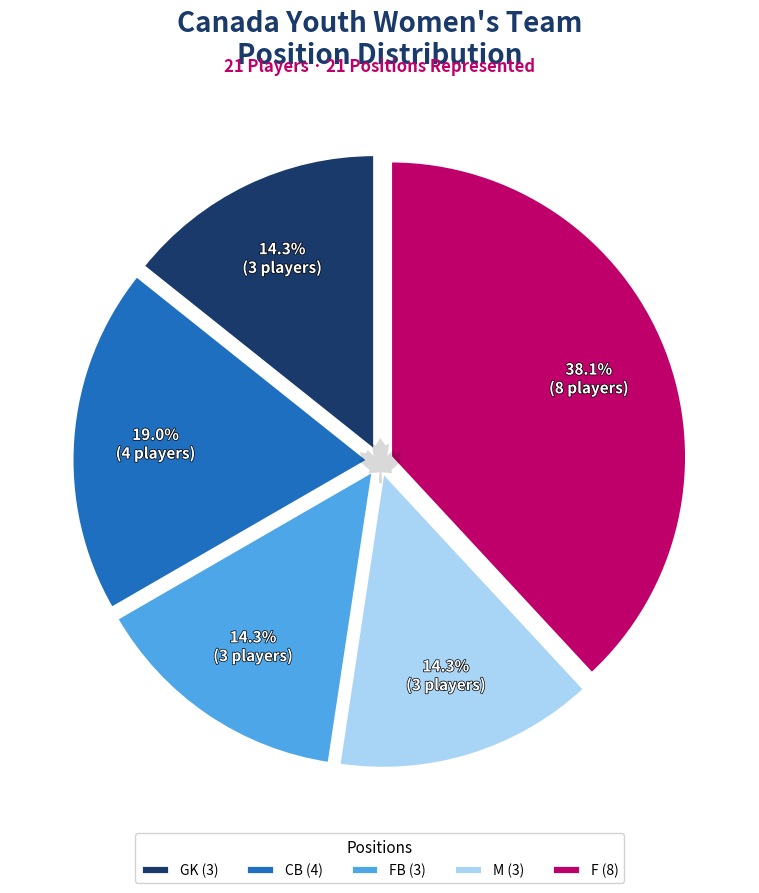

To the nearest percent, what is the average slice percentage?

20%